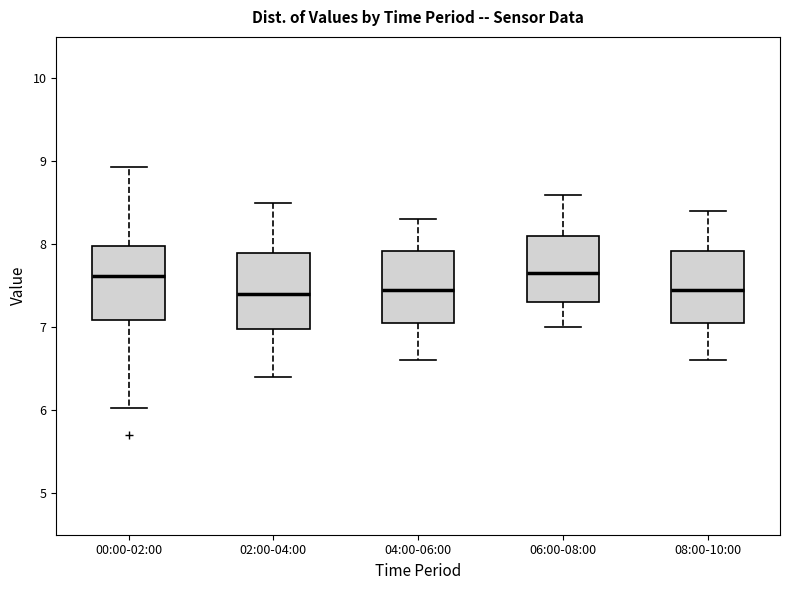

Reading left to right, transcribe this box plot: for each box, give where its median line is, the range the box spans, and where its two whiskers end, as read against the y-axis. The values are not printed on the chart, so give them approximately, as read against the axis.

00:00-02:00: median 7.6, box 7.1 to 8.0, whiskers 6.0 to 8.9
02:00-04:00: median 7.4, box 7.0 to 7.9, whiskers 6.4 to 8.5
04:00-06:00: median 7.5, box 7.1 to 7.9, whiskers 6.6 to 8.3
06:00-08:00: median 7.7, box 7.3 to 8.1, whiskers 7.0 to 8.6
08:00-10:00: median 7.5, box 7.1 to 7.9, whiskers 6.6 to 8.4